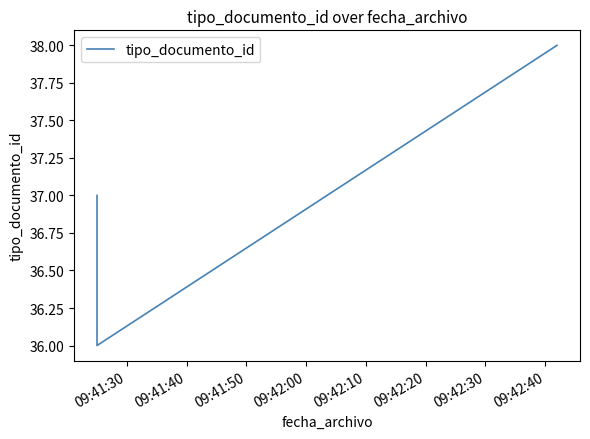

True or false: the data shows 58 at 09:41:40.

False